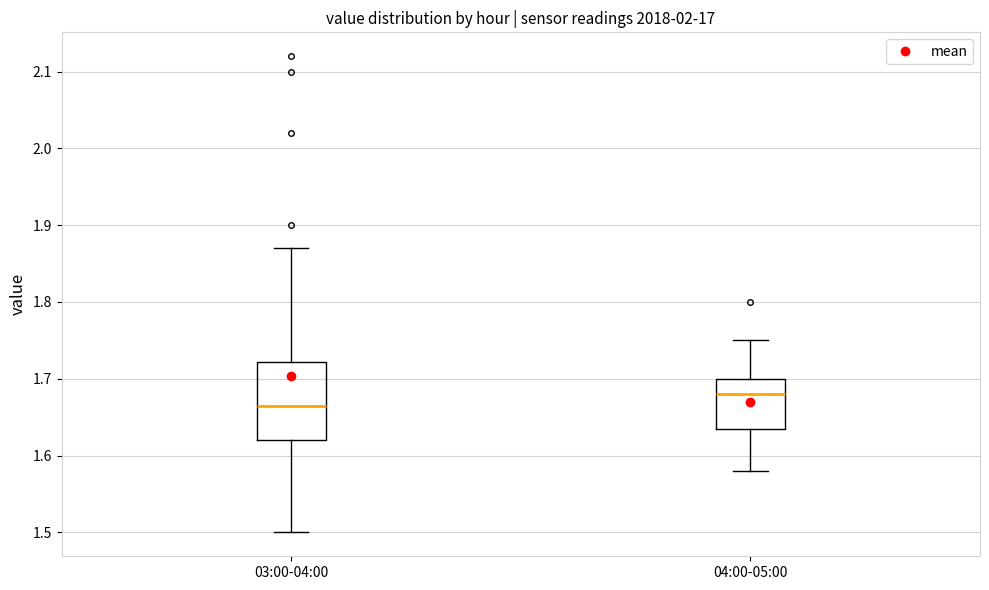

Reading left to right, read every box against the y-axis: the position of its median line, the range the box covers, and the ends of its whiskers. The values are not printed on the chart, so give them approximately, as read against the axis.

03:00-04:00: median 1.67, box 1.62 to 1.72, whiskers 1.50 to 1.87
04:00-05:00: median 1.68, box 1.64 to 1.70, whiskers 1.58 to 1.75